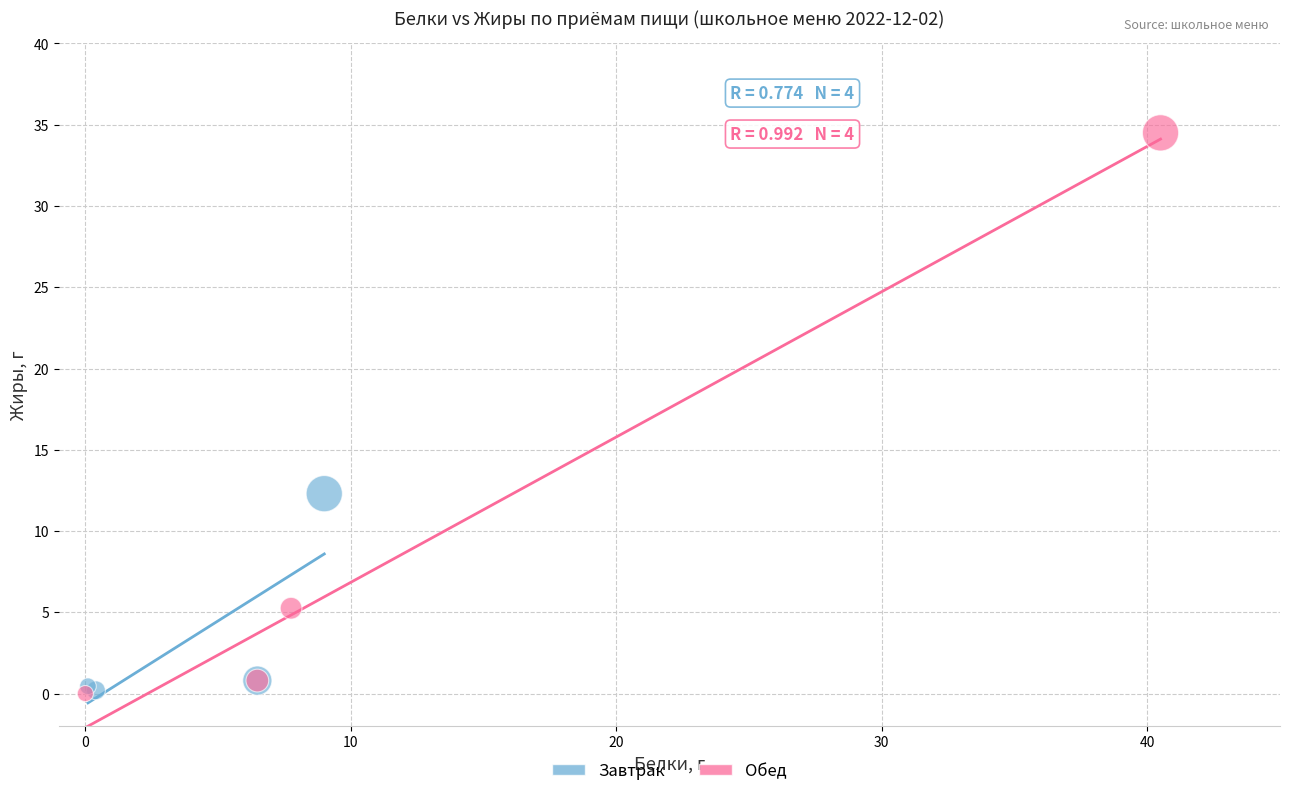

Which series has the widest spread of Y values?

Обед